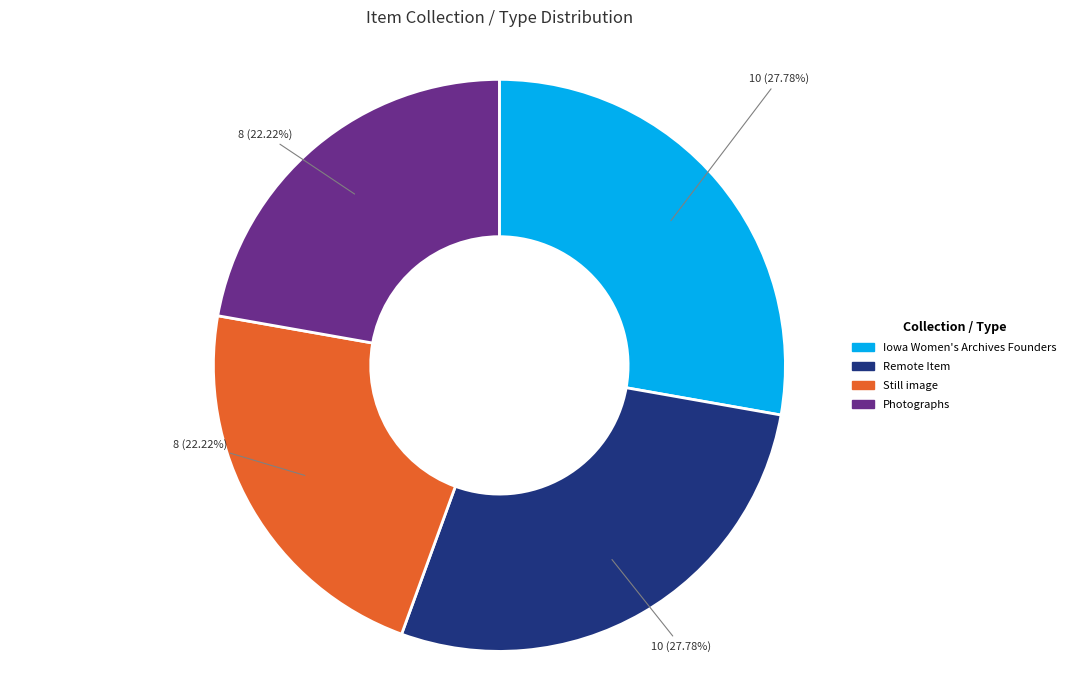

What percentage is the Iowa Women's Archives Founders slice, to the nearest percent?

28%